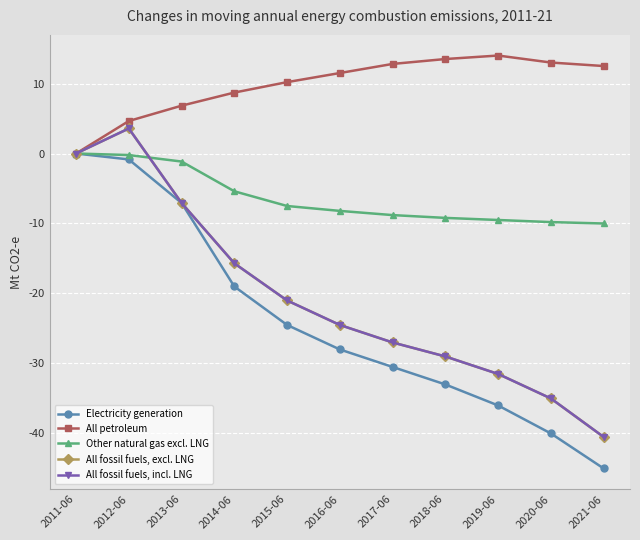

What is the average value of the Electricity generation series?

-24.0